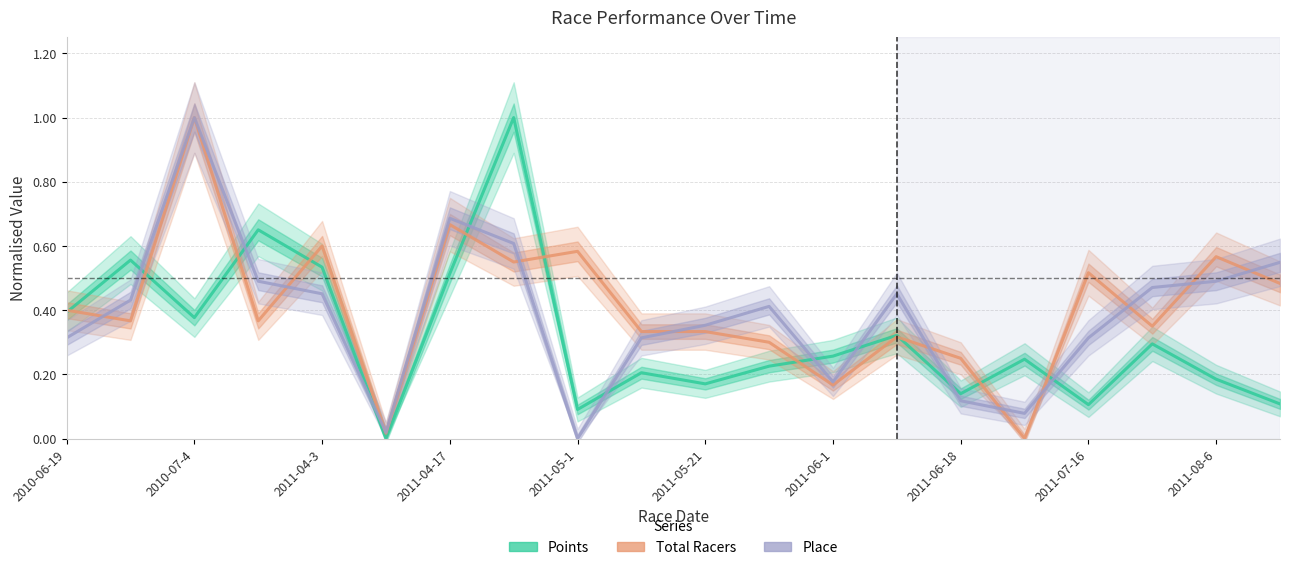

The Points series shows 0.2 at 2011-04-3. True or false?

False